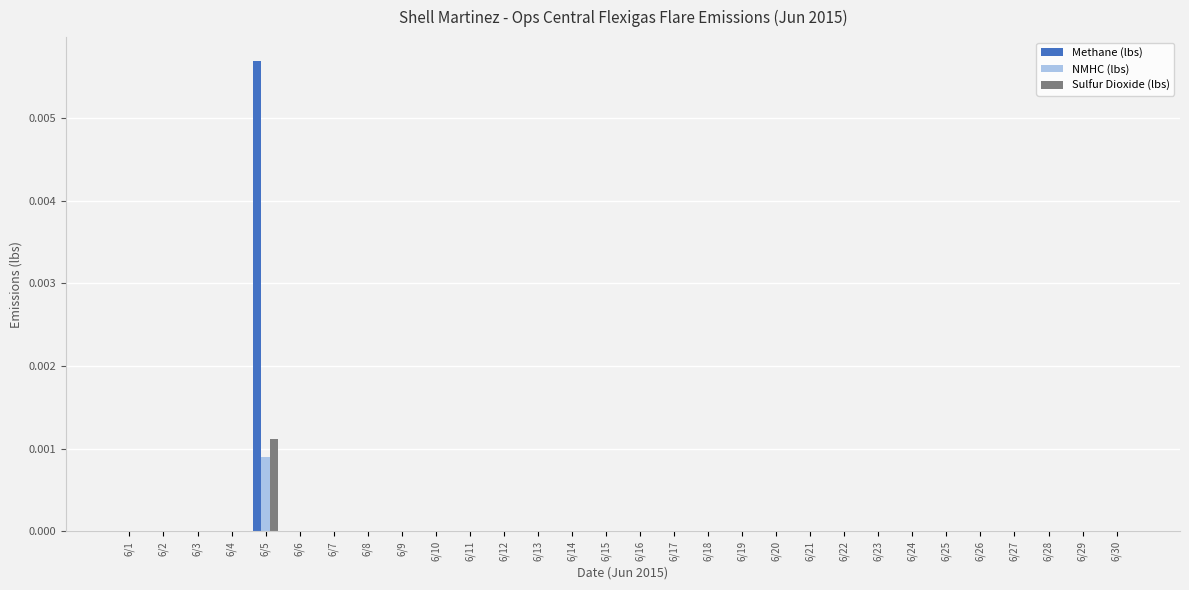

True or false: Sulfur Dioxide (lbs) has a value of 0.0 at 6/29.

True